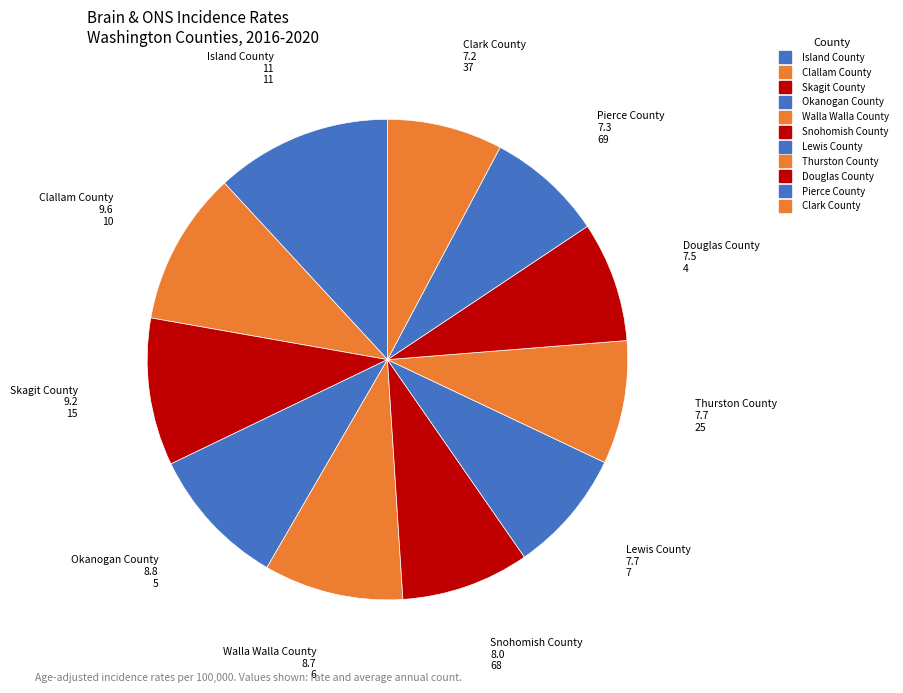

Is it true that Lewis County is 17% of the pie?

False